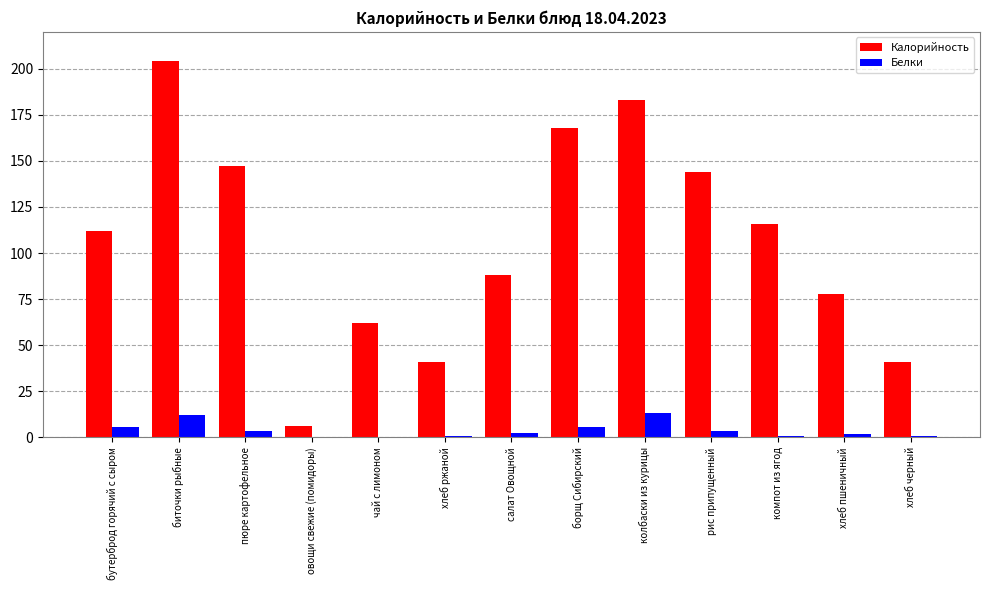

What is the greatest value displayed?

204.0